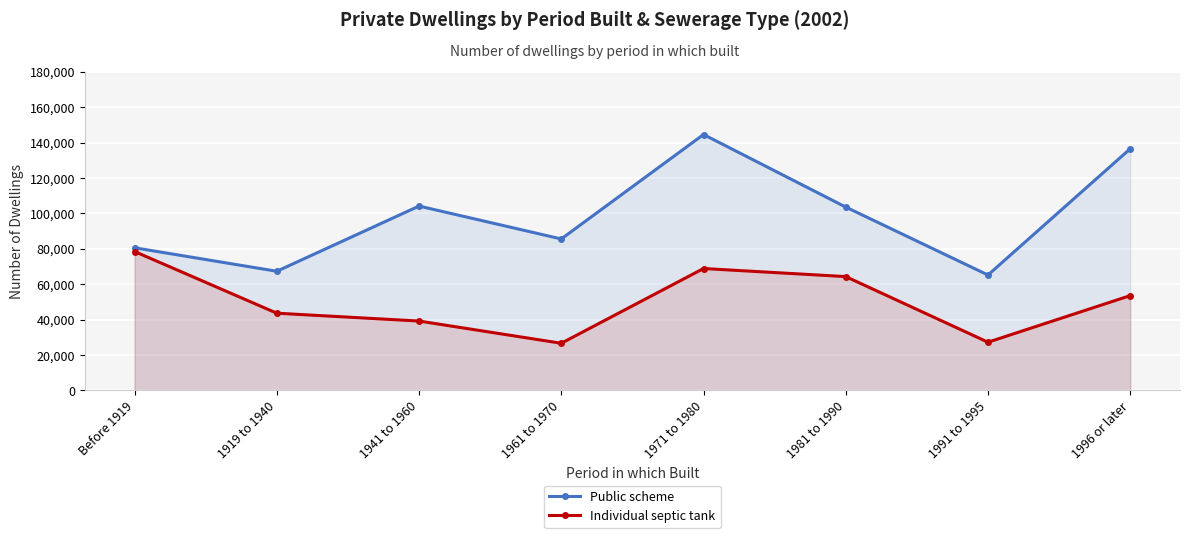

Which series has the widest spread of values?

Public scheme